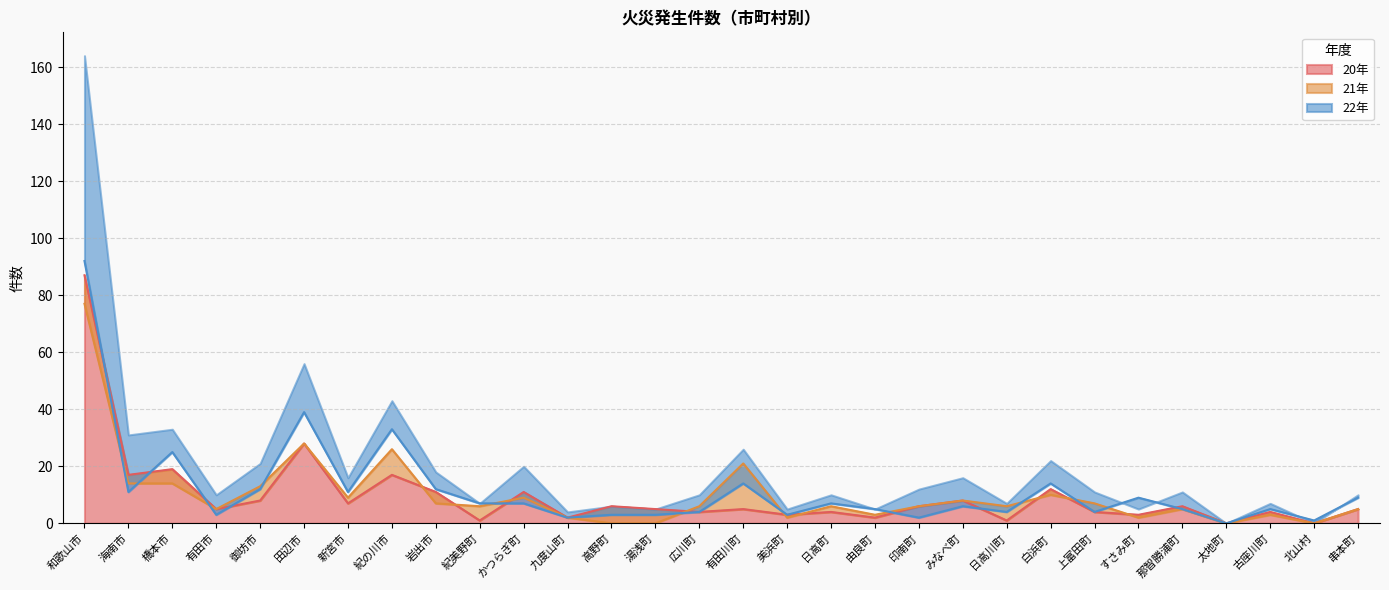

The 21年 series shows 6 at 広川町. True or false?

True